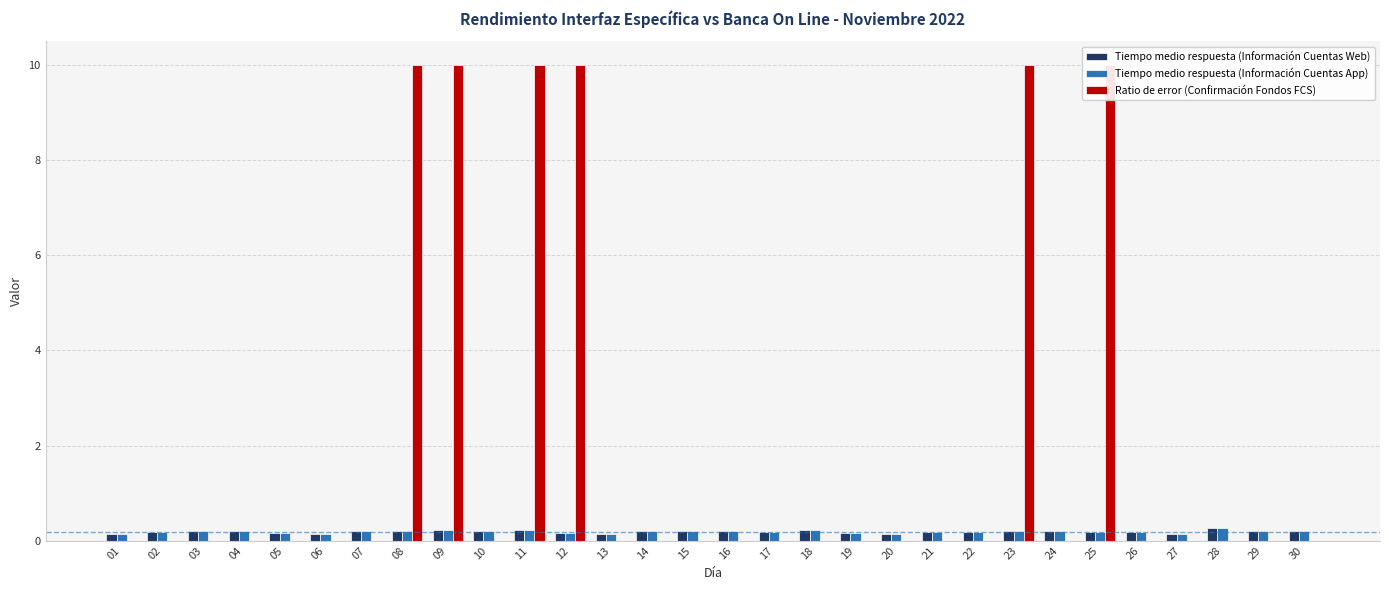

Rank the categories by Tiempo medio respuesta (Información Cuentas Web) value from highest to lowest.

28, 11, 09, 18, 03, 04, 07, 08, 23, 10, 14, 15, 16, 24, 29, 30, 02, 17, 21, 22, 25, 26, 12, 05, 19, 01, 06, 13, 20, 27